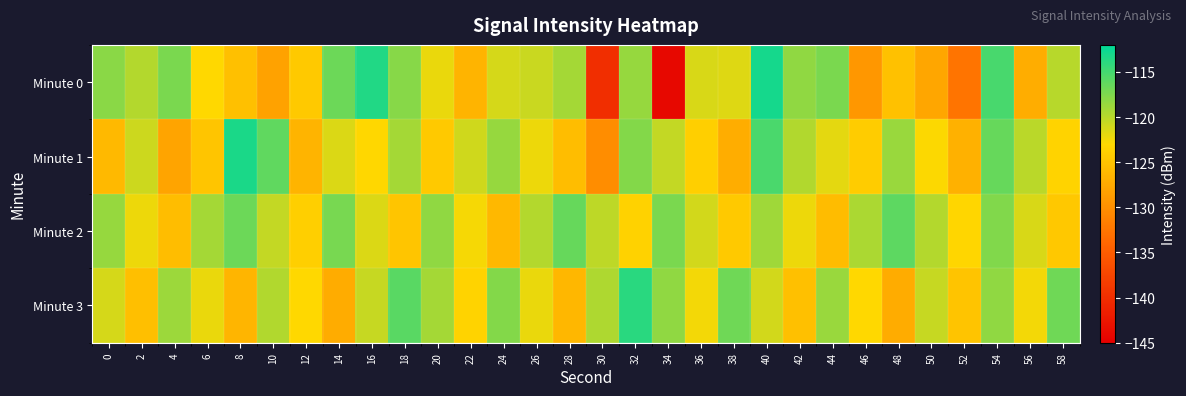

Reading left to right, list all the values displayed in this chart.

Minute 0: 0=-118.0	2=-119.8	4=-117.3	6=-123.0	8=-125.4	10=-128.2	12=-124.5	14=-116.7	16=-113.5	18=-117.8	20=-122.1	22=-126.5	24=-121.3	26=-120.7	28=-119.1	30=-139.9	32=-118.5	34=-144.1	36=-121.3	38=-121.6	40=-113.0	42=-118.2	44=-117.4	46=-129.2	48=-125.3	50=-127.8	52=-132.6	54=-115.1	56=-127.1	58=-120.0
Minute 1: 0=-126.0	2=-120.9	4=-128.1	6=-124.9	8=-113.2	10=-116.2	12=-126.4	14=-121.5	16=-123.2	18=-119.2	20=-124.5	22=-121.0	24=-118.5	26=-122.3	28=-125.6	30=-130.2	32=-117.8	34=-120.4	36=-123.9	38=-127.1	40=-115.3	42=-119.7	44=-121.8	46=-124.2	48=-118.6	50=-122.9	52=-126.7	54=-116.4	56=-120.1	58=-123.5
Minute 2: 0=-118.5	2=-122.3	4=-125.6	6=-119.1	8=-116.7	10=-120.4	12=-123.9	14=-117.2	16=-121.5	18=-124.8	20=-118.3	22=-122.6	24=-126.1	26=-119.8	28=-116.5	30=-120.2	32=-123.7	34=-117.4	36=-121.1	38=-124.4	40=-118.9	42=-122.2	44=-125.7	46=-119.4	48=-116.1	50=-119.8	52=-123.3	54=-117.6	56=-121.3	58=-124.6
Minute 3: 0=-121.2	2=-125.5	4=-118.8	6=-122.1	8=-126.4	10=-119.7	12=-123.0	14=-127.3	16=-120.6	18=-115.9	20=-119.2	22=-123.5	24=-117.8	26=-122.1	28=-126.3	30=-119.6	32=-113.9	34=-118.2	36=-122.5	38=-116.8	40=-121.1	42=-125.4	44=-118.7	46=-123.0	48=-127.3	50=-120.6	52=-124.9	54=-118.2	56=-122.5	58=-116.8